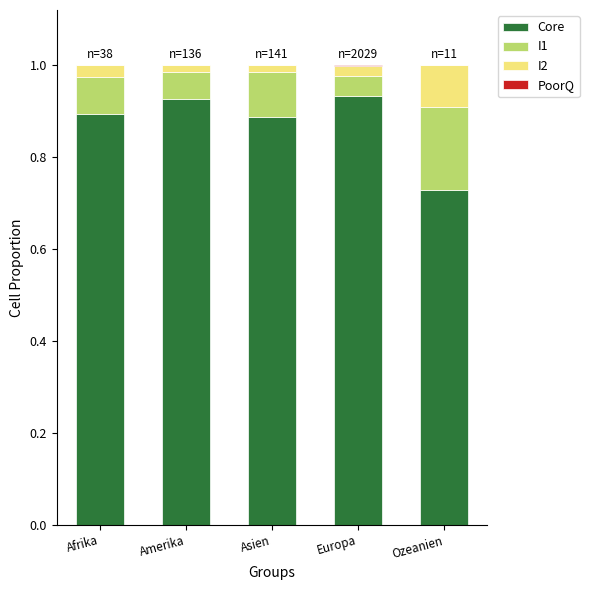

True or false: Core has a value of 0.4 at Asien.

False